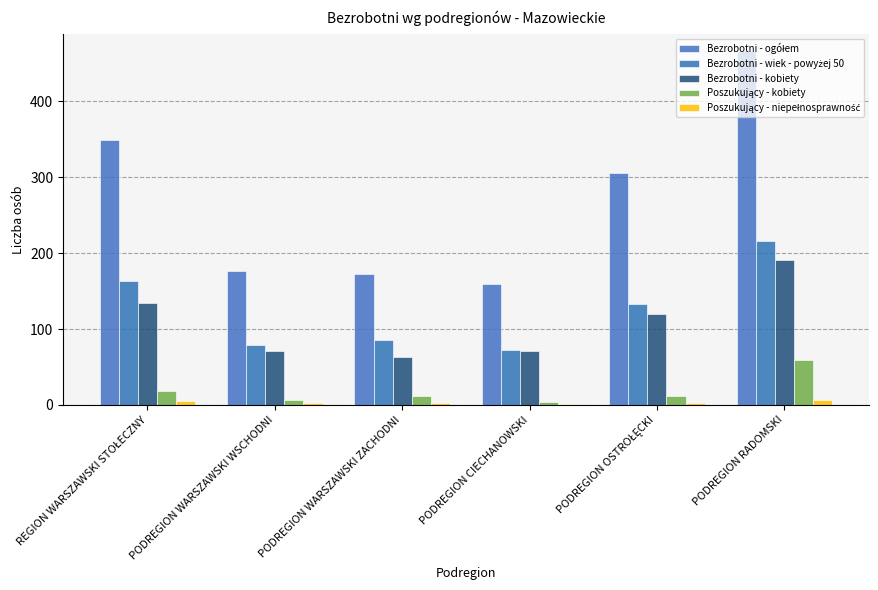

List the series in order of their peak value, lowest first.

Poszukujący - niepełnosprawność, Poszukujący - kobiety, Bezrobotni - kobiety, Bezrobotni - wiek - powyżej 50, Bezrobotni - ogółem